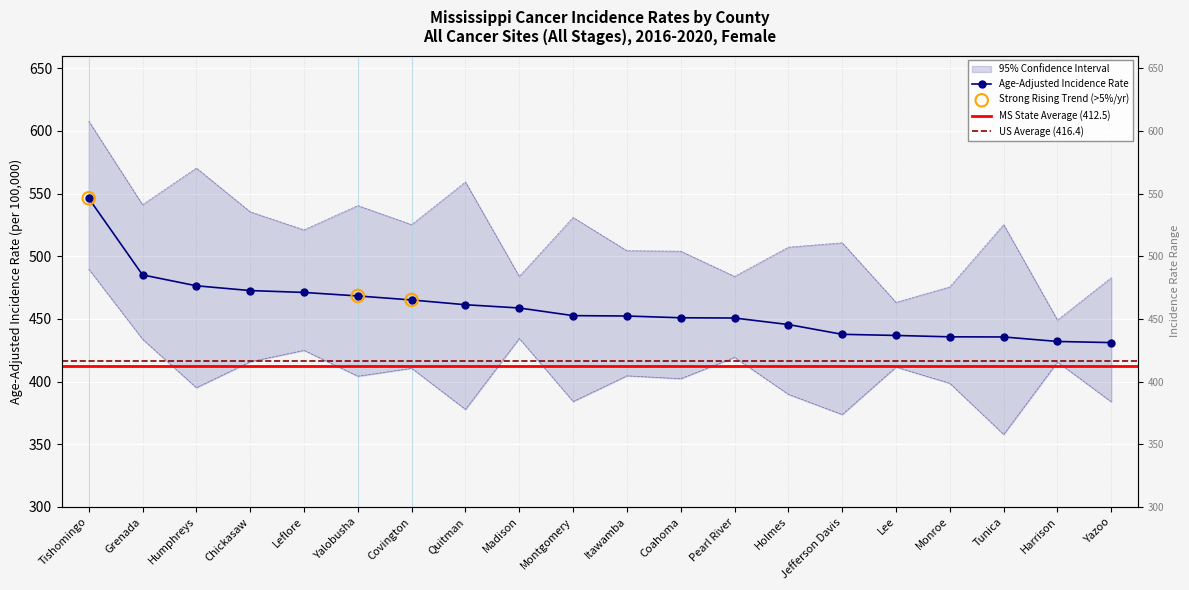

Is the value of Lower 95% CI at Quitman greater than the value of Age-Adjusted Rate at Montgomery?

No